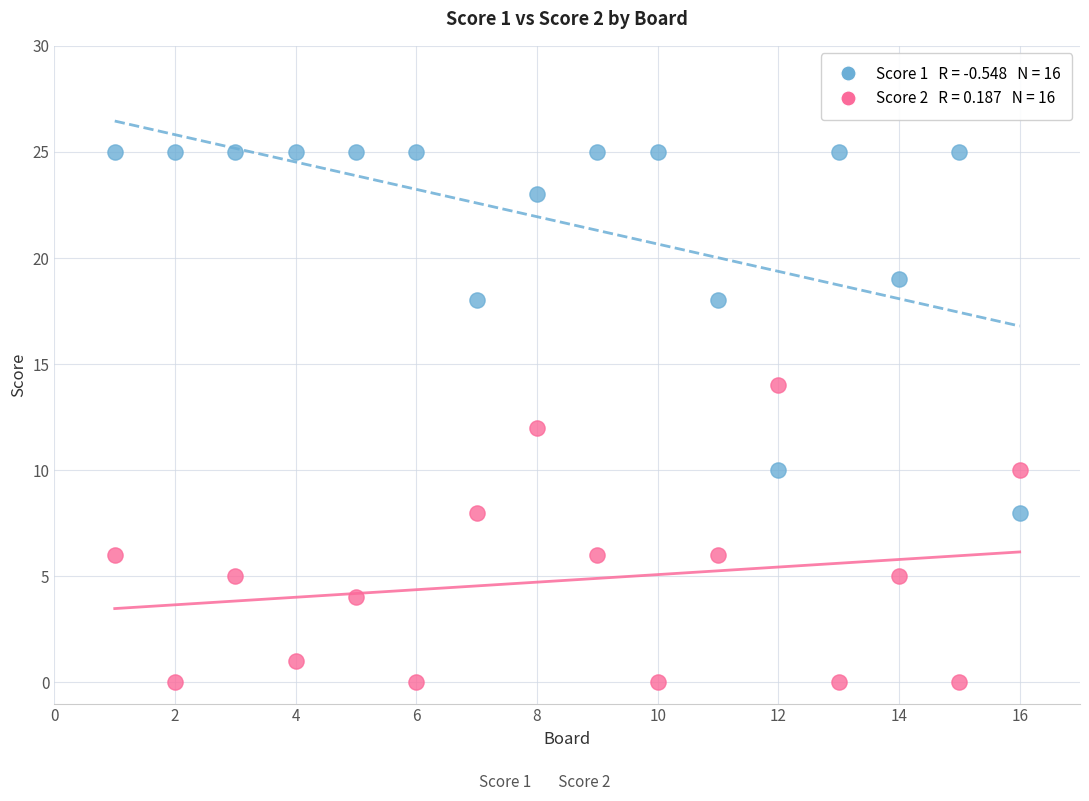

Across all data points, what is the range of Y values (max minus min)?

25